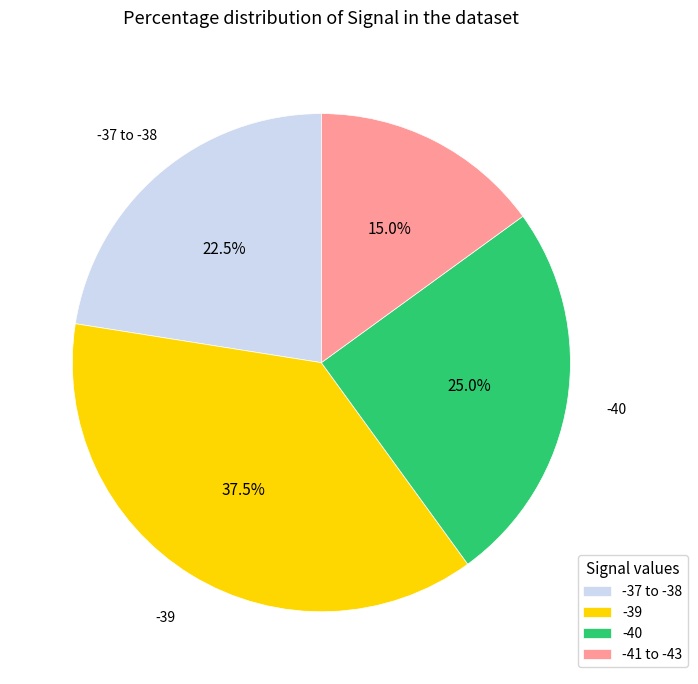

Is there a majority slice in this chart?

No